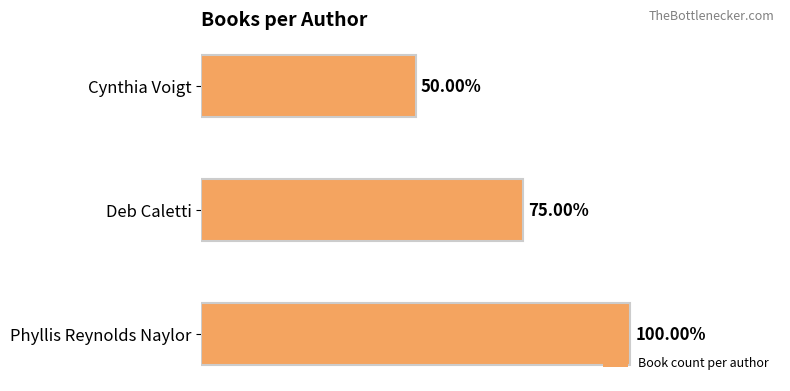

Does the chart contain any negative values?

No